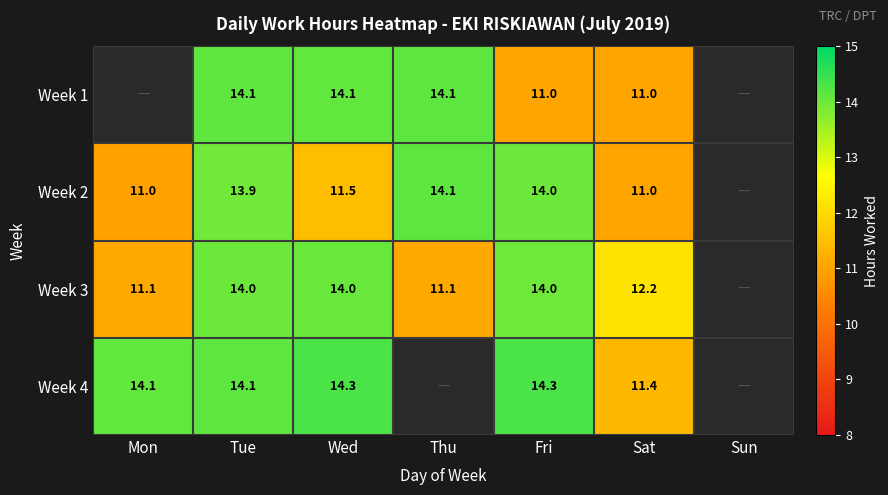

Is the value of Week 3 at Mon greater than the value of Week 4 at Mon?

No